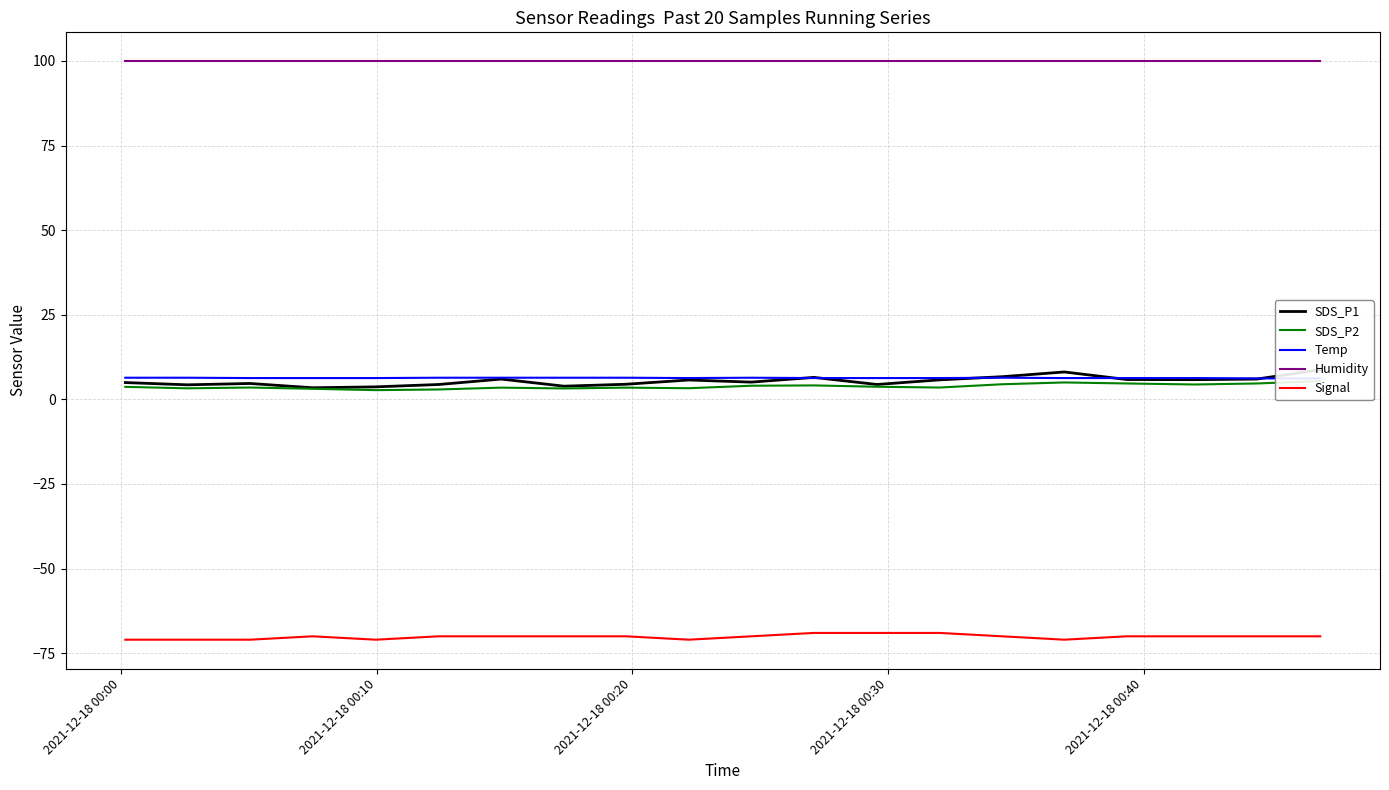

What are all the series names shown in the legend?

SDS_P1, SDS_P2, Temp, Humidity, Signal